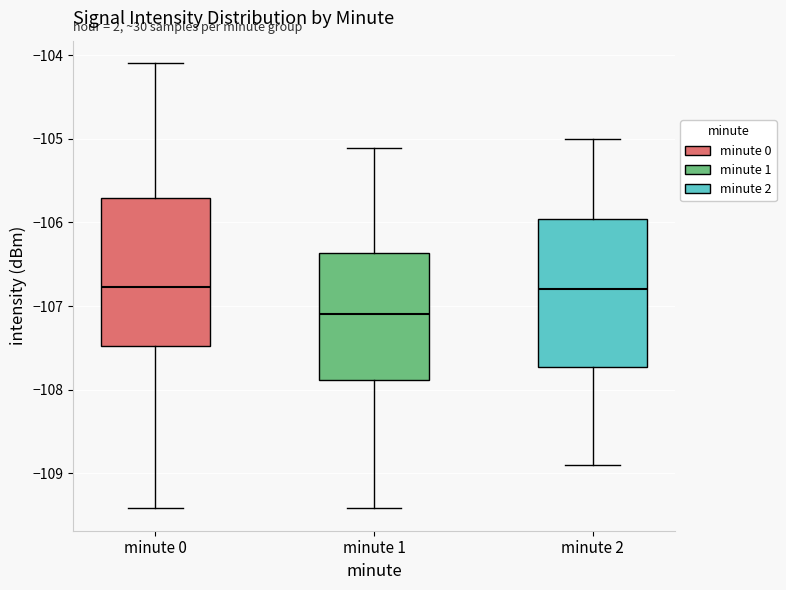

Where is the upper edge of the box for minute 1 on the y-axis? The values are not printed on the chart, so give them approximately, as read against the axis.

-106.4